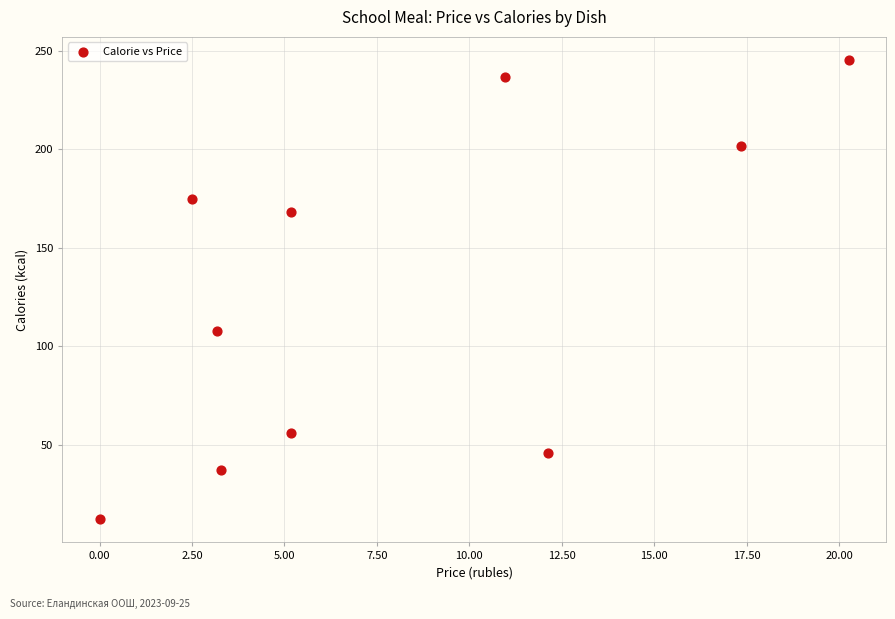

What Y value in the scatter plot is closest to 128?

108.0